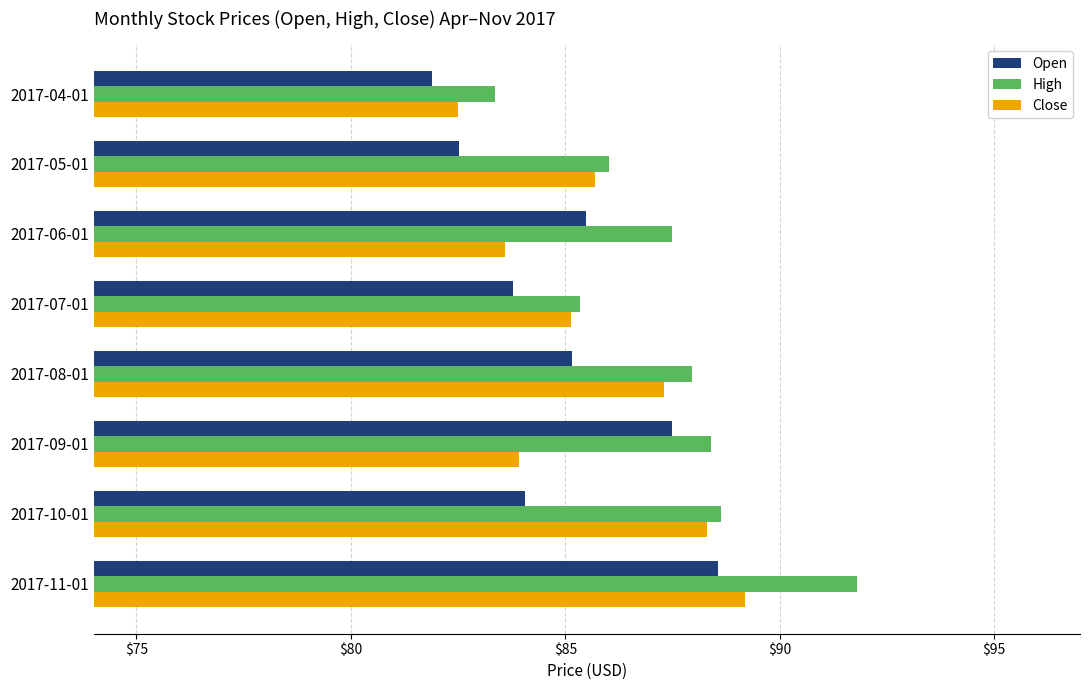

Where is Close nearest to the value 85?

2017-07-01